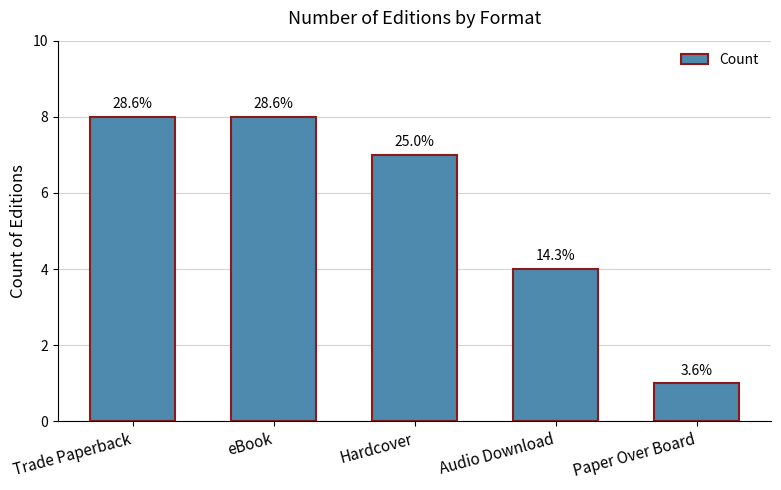

How many bars are there in total?

5